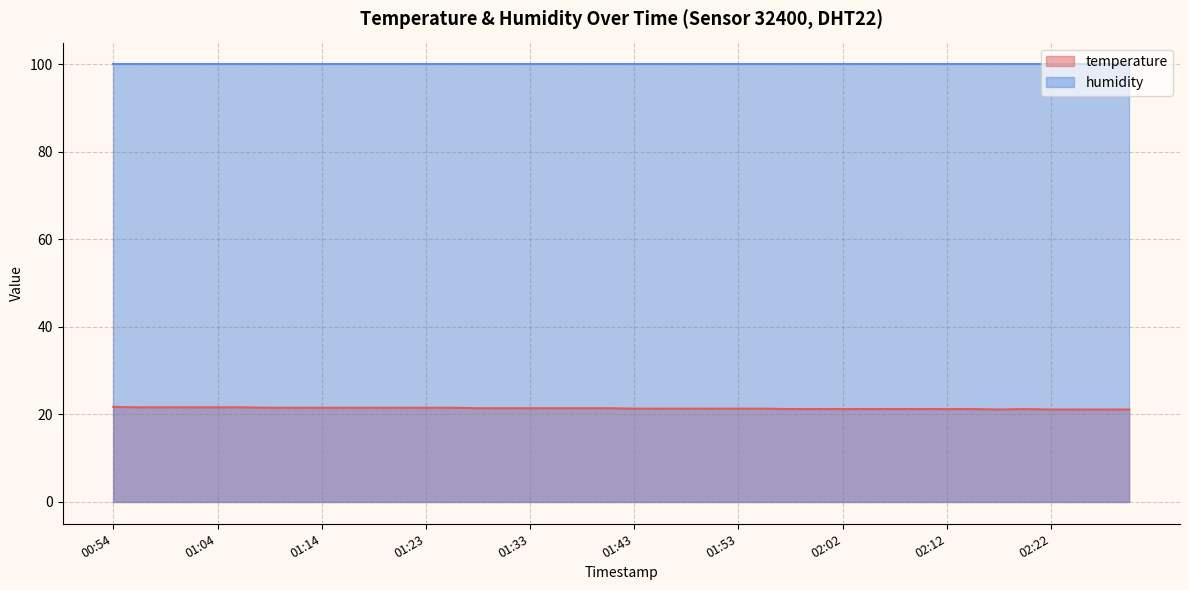

Reading left to right, extract all data points from this chart.

00:54=21.7	00:57=21.6	00:59=21.6	01:01=21.6	01:04=21.6	01:06=21.6	01:09=21.5	01:11=21.5	01:14=21.5	01:16=21.5	01:18=21.5	01:21=21.5	01:23=21.5	01:26=21.5	01:28=21.4	01:31=21.4	01:33=21.4	01:35=21.4	01:38=21.4	01:40=21.4	01:43=21.3	01:45=21.3	01:48=21.3	01:50=21.3	01:53=21.3	01:55=21.3	01:57=21.2	02:00=21.2	02:02=21.2	02:05=21.2	02:07=21.2	02:10=21.2	02:12=21.2	02:15=21.2	02:17=21.1	02:19=21.2	02:22=21.1	02:24=21.1	02:27=21.1	02:29=21.1